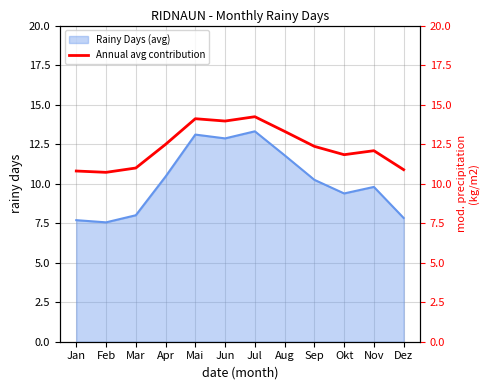

What is the approximate value of Rainy Days (avg) at Feb?

7.6